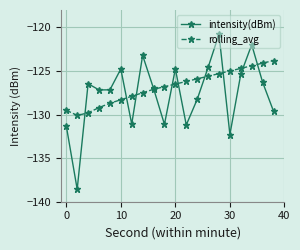

What is the average value of the intensity(dBm) series?

-127.6